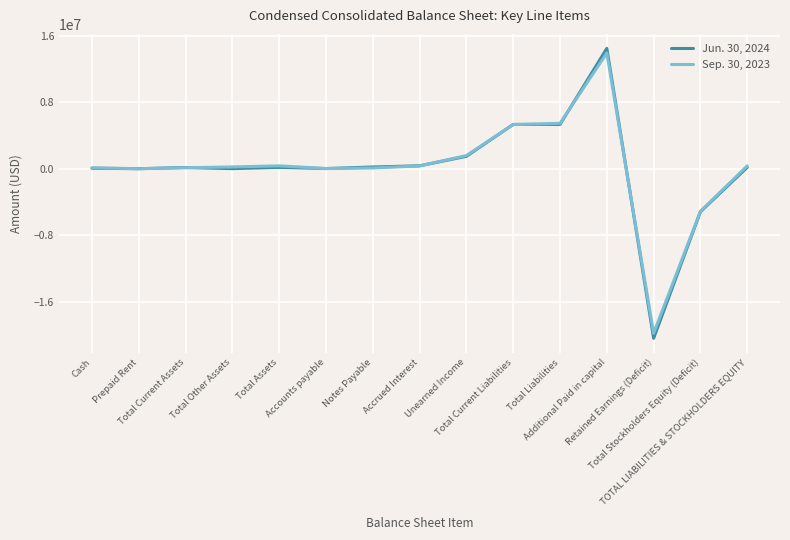

What is the total value across all series at Unearned Income?

3088542